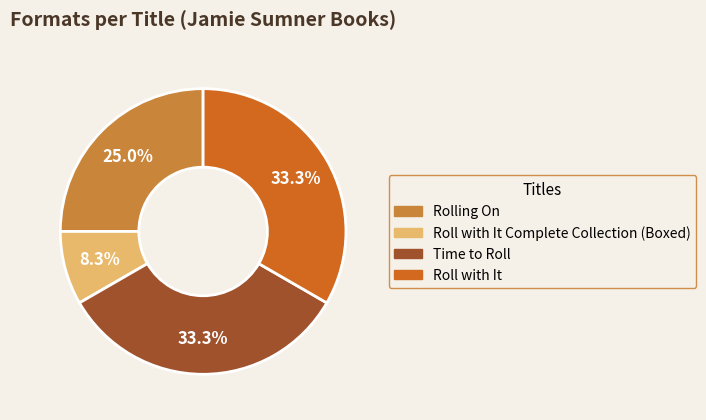

Does any single category account for the majority?

No